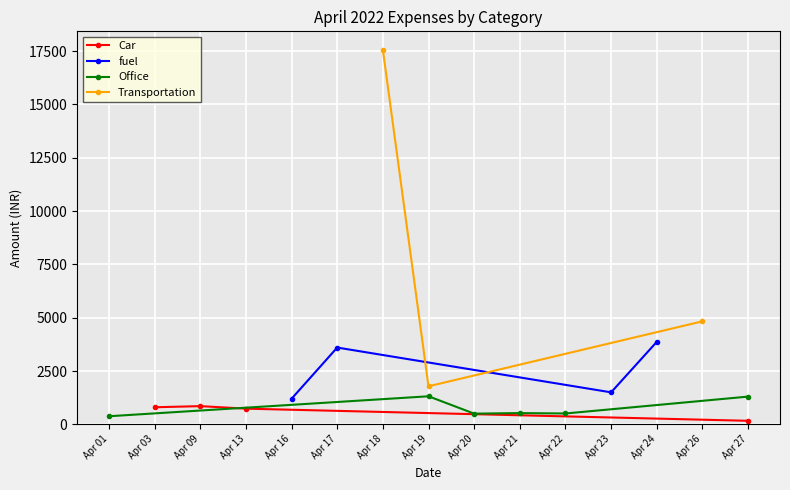

Where is Car nearest to the value 509?

Apr 13